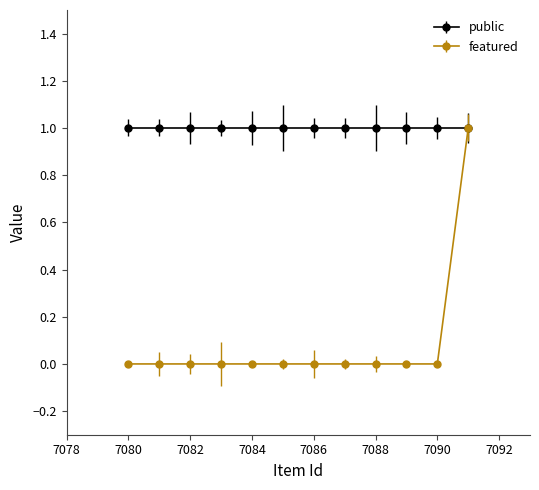

Rank the series by their average value, from lowest to highest.

featured, public